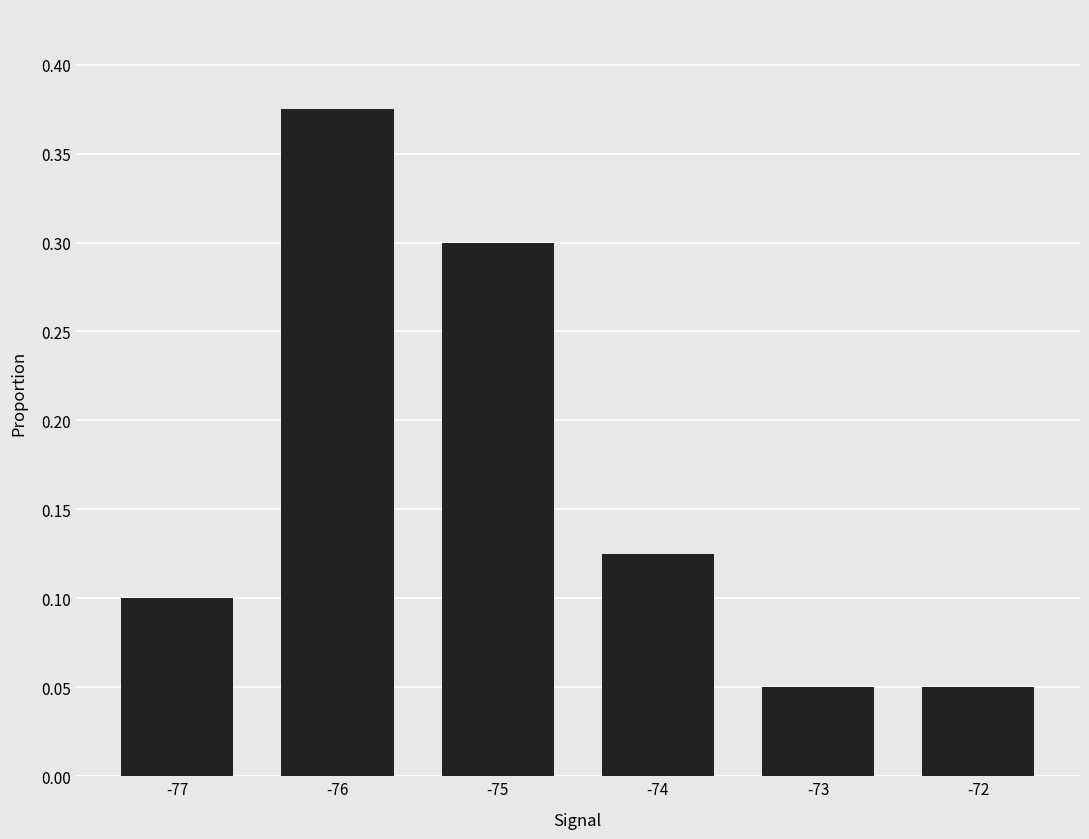

Which category has the highest value across all series?

-76